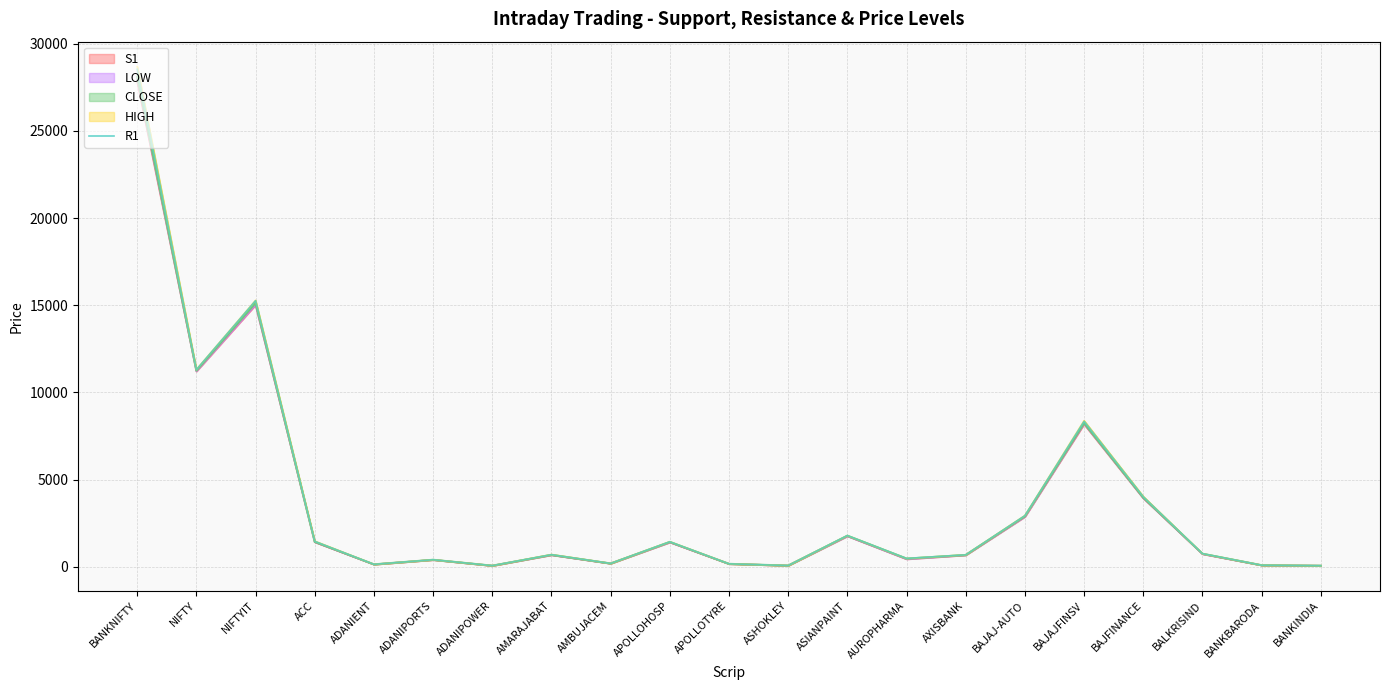

Count the number of values greater than 696.

11